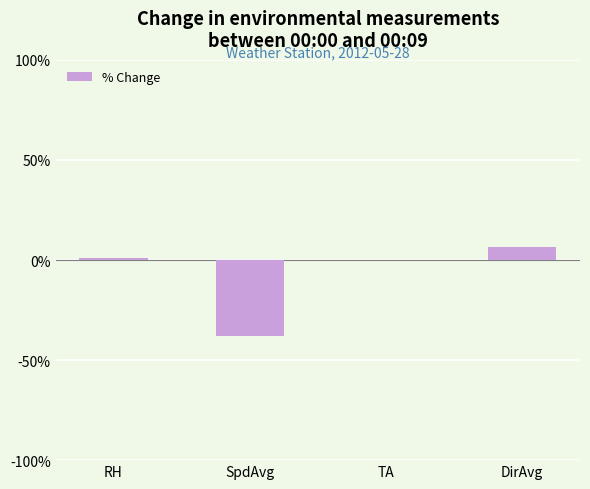

Reading left to right, extract all data points from this chart.

1.0	-38.0	-0.2	6.7